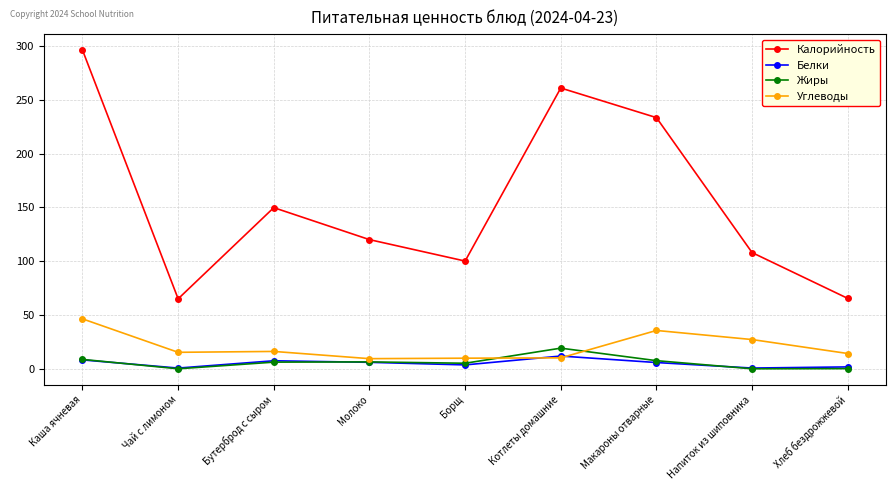

True or false: Углеводы and Калорийность intersect in this chart.

False